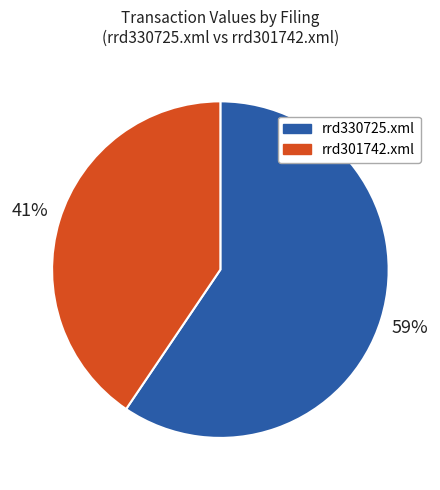

Do rrd301742.xml and rrd330725.xml together represent more than half of the pie?

Yes